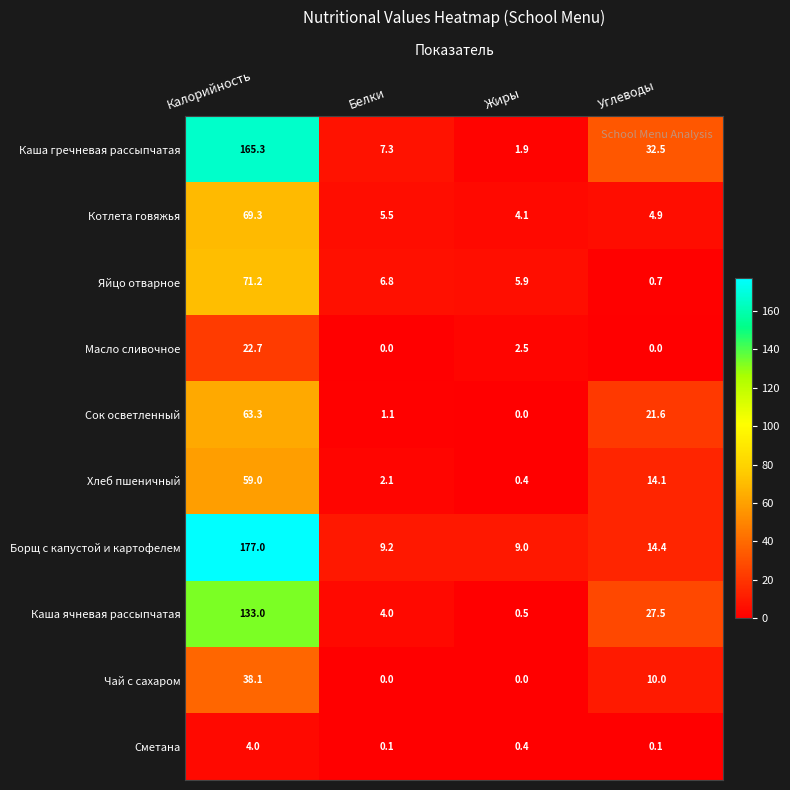

Rank the series by their maximum value, from lowest to highest.

Сметана, Масло сливочное, Чай с сахаром, Хлеб пшеничный, Сок осветленный, Котлета говяжья, Яйцо отварное, Каша ячневая рассыпчатая, Каша гречневая рассыпчатая, Борщ с капустой и картофелем